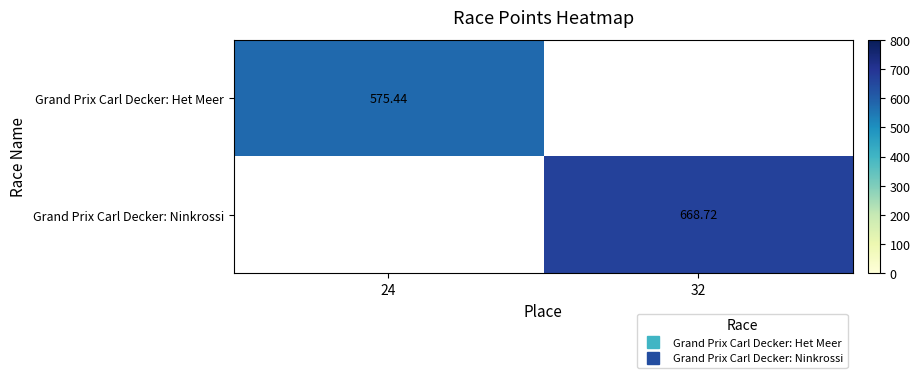

How many data points does each series have?

2